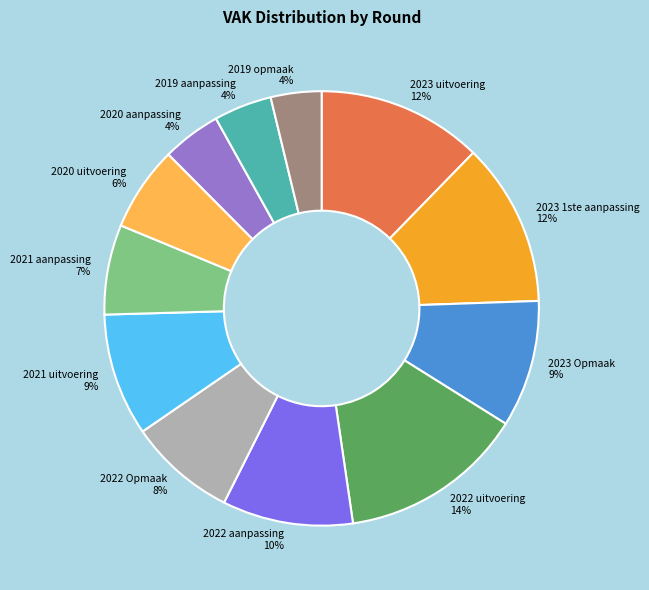

To the nearest percent, what is the average slice percentage?

8%